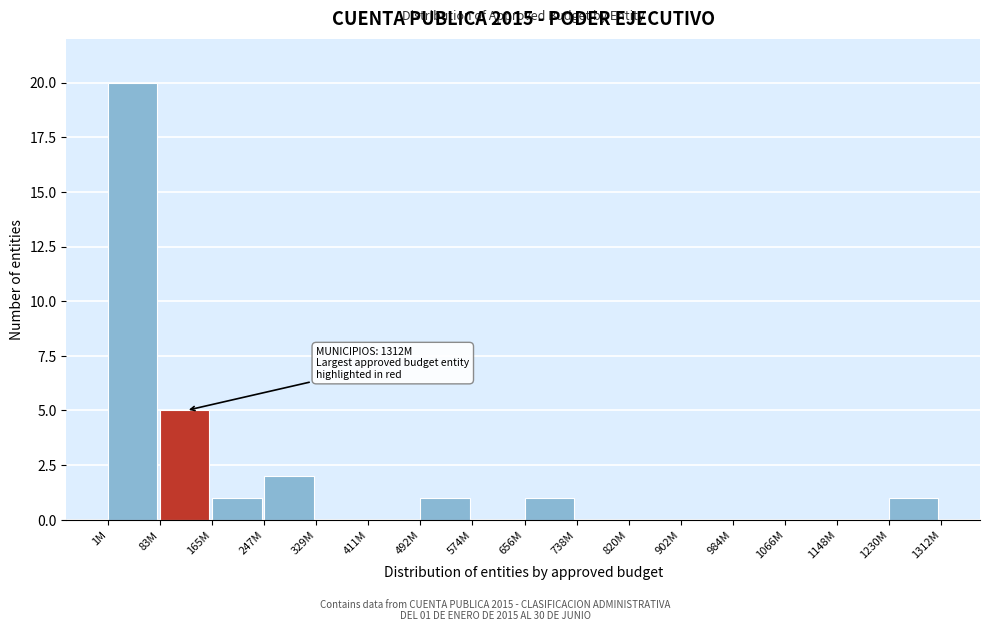

Reading right to left, transcribe all the data shown in this chart.

1230M=1	1148M=0	1066M=0	984M=0	902M=0	820M=0	738M=0	656M=1	574M=0	492M=1	411M=0	329M=0	247M=2	165M=1	83M=5	1M=20